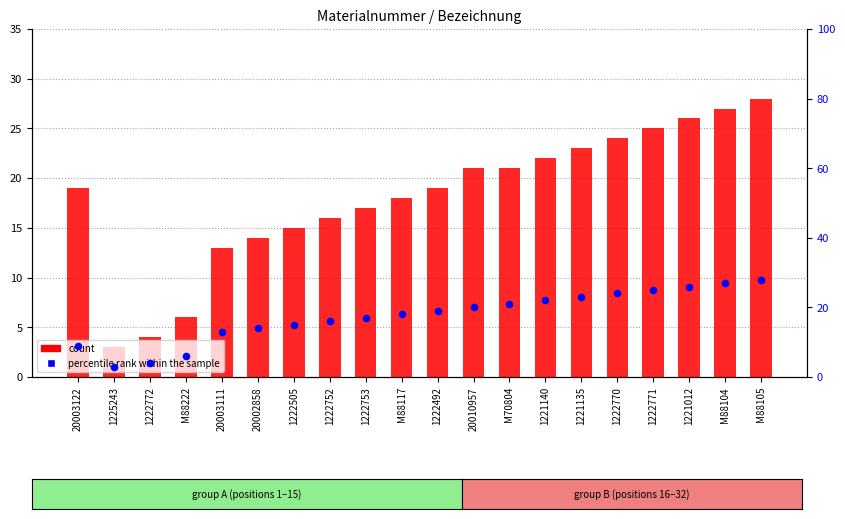

Which series has the largest total across all categories?

count